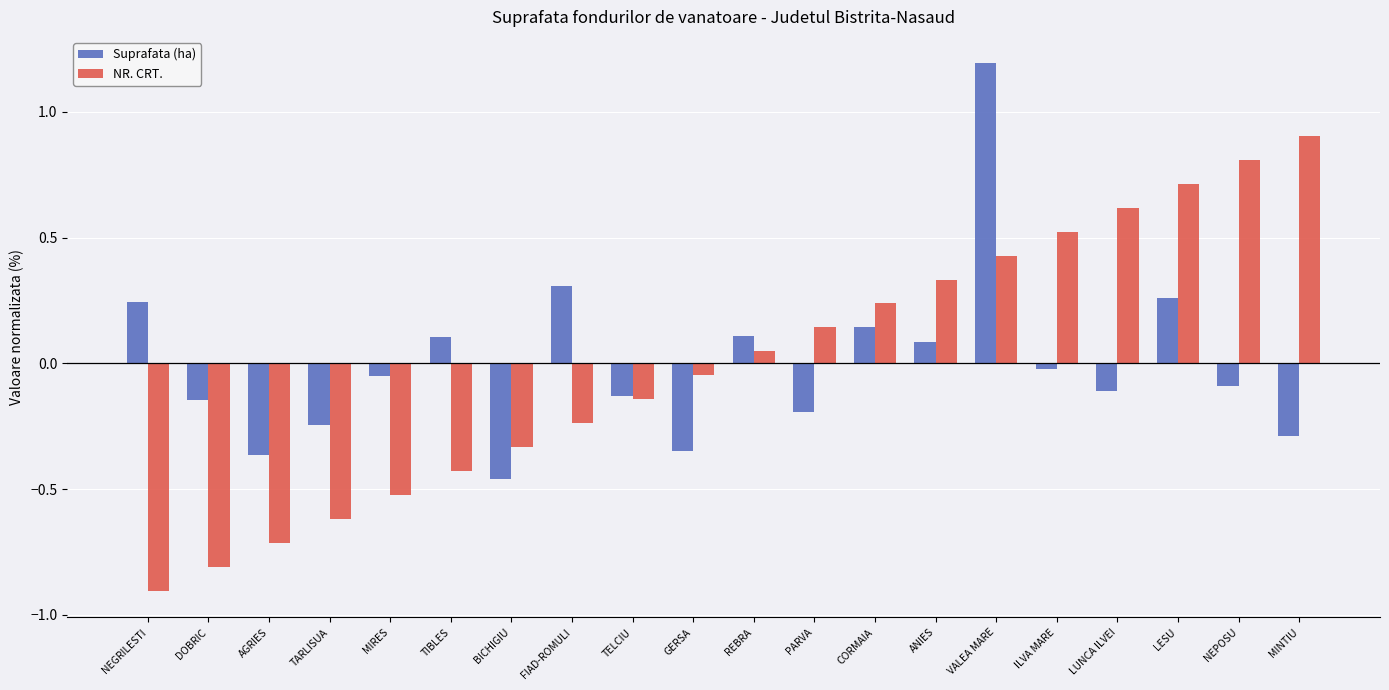

How many data points in Suprafata (ha) are above 0?

8